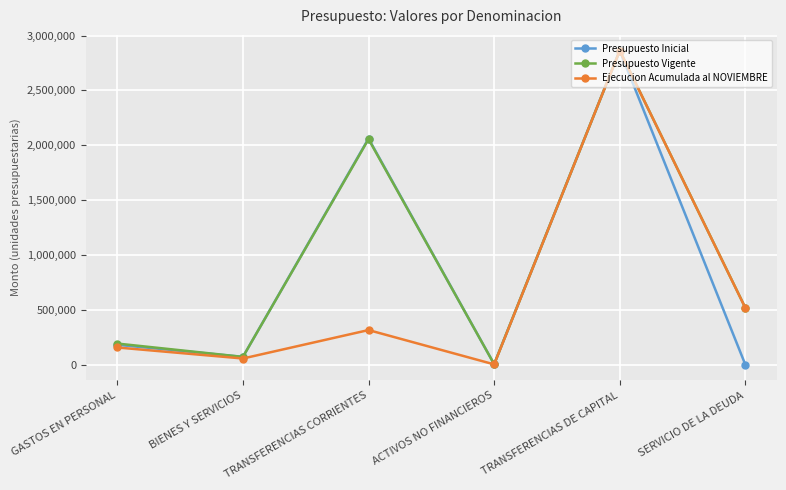

How many lines are shown in the chart?

3